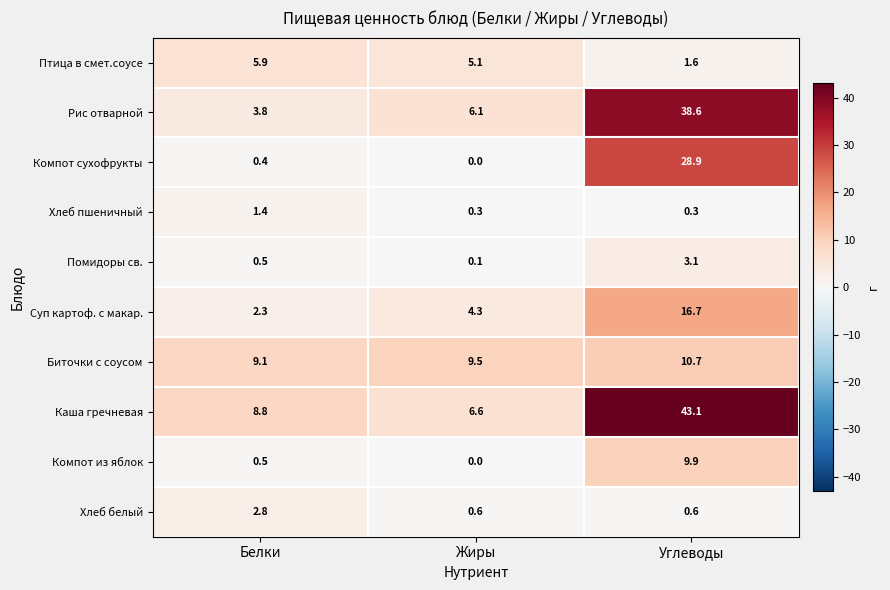

The value of Помидоры св. at Углеводы is 5.4. True or false?

False